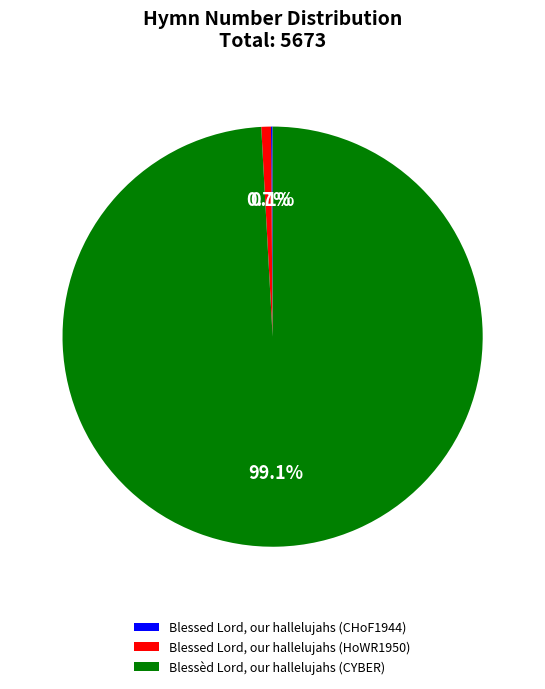

Which category has the biggest portion of the pie?

Blessèd Lord, our hallelujahs (CYBER)